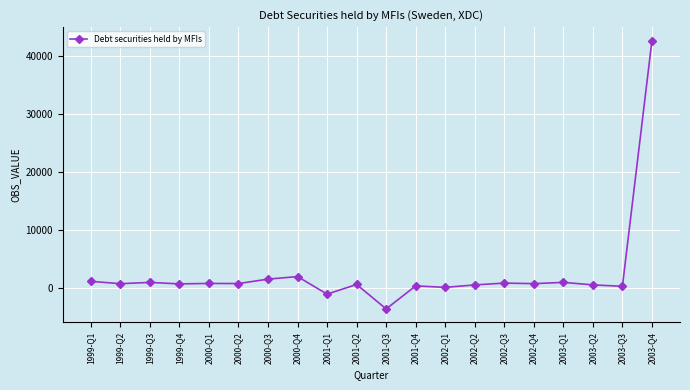

True or false: the data has more than 1 interior local peaks.

True